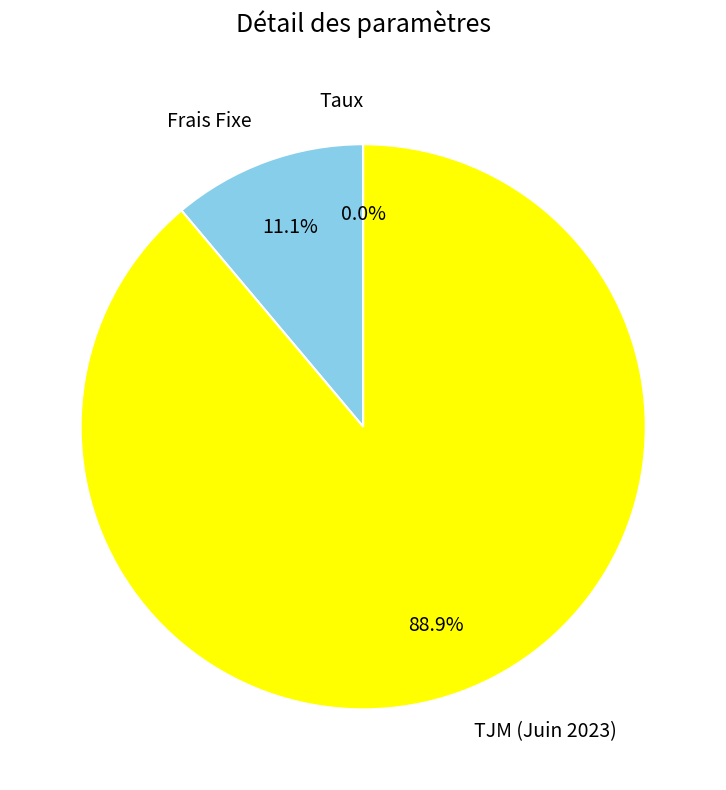

Is there a majority slice in this chart?

Yes